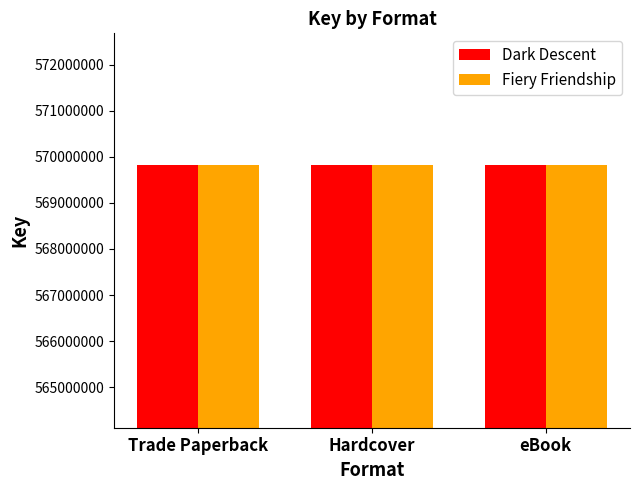

What are all the series names shown in the legend?

Dark Descent, Fiery Friendship